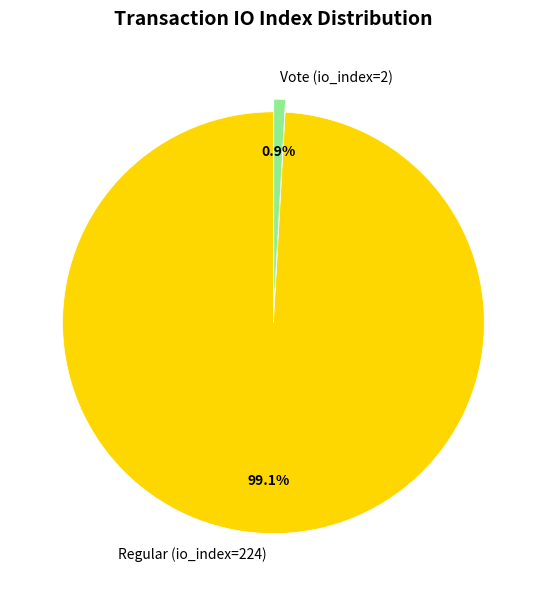

Between Vote (io_index=2) and Regular (io_index=224), which is larger?

Regular (io_index=224)